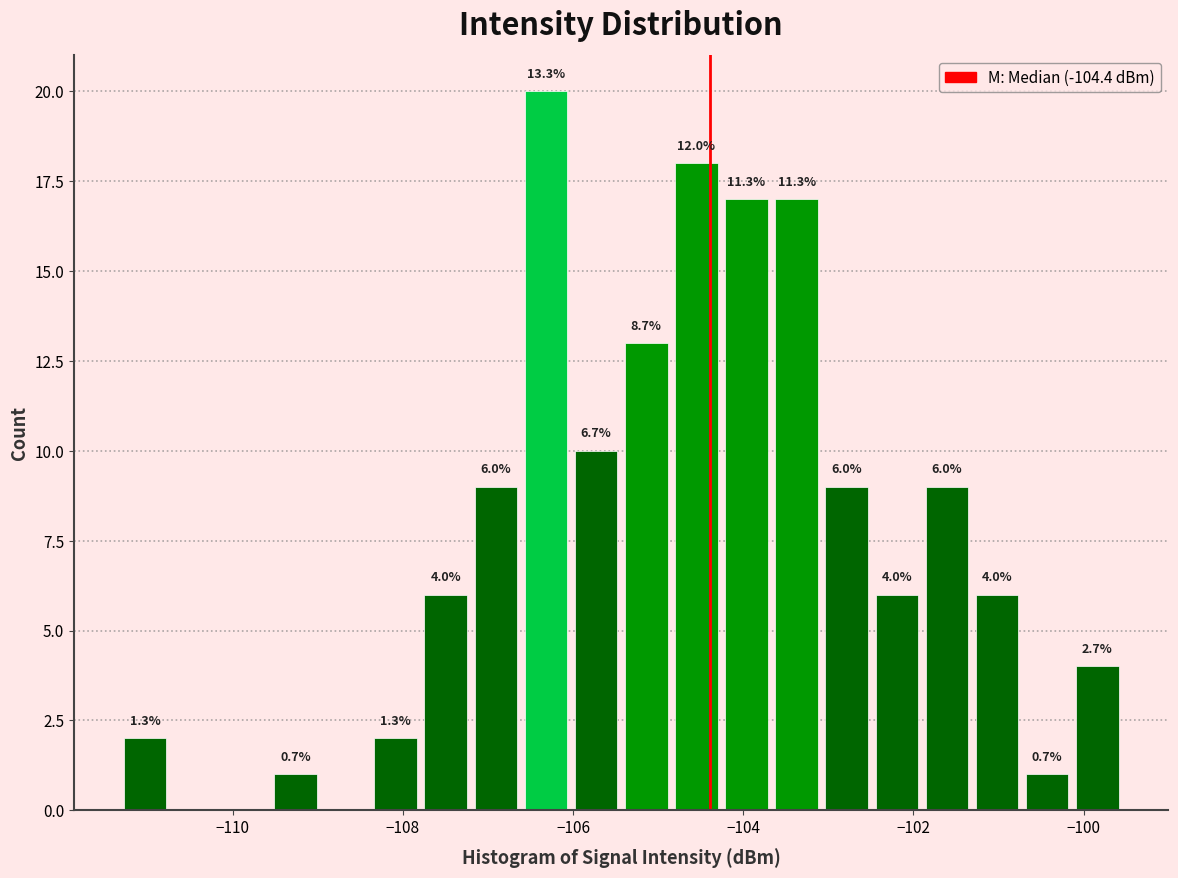

Read against the x-axis, roughly where is the centre of the tallest bar?

-106.4